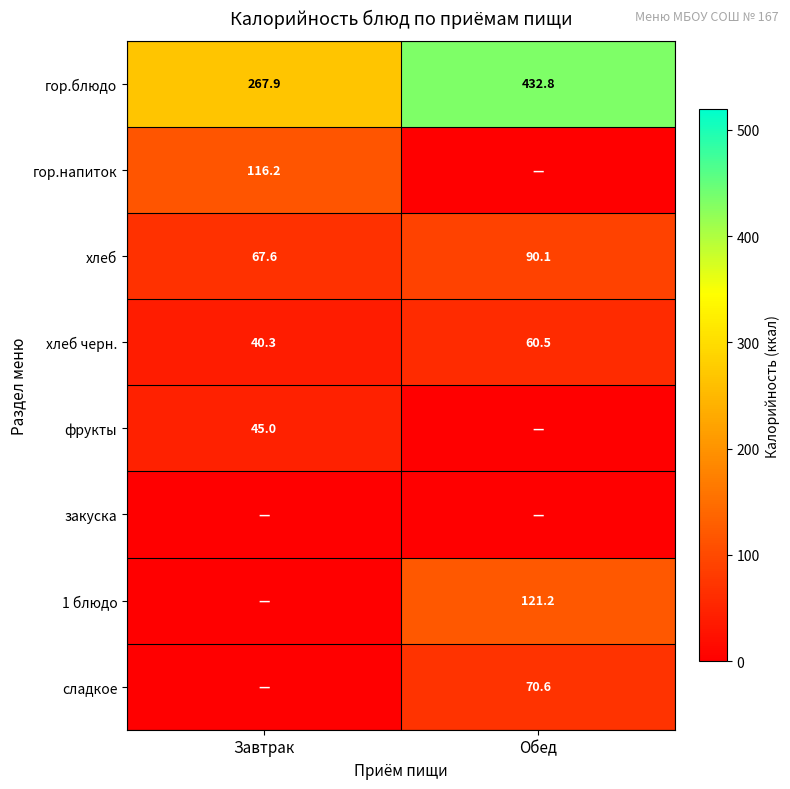

What is the sum of the хлеб values at Завтрак and Обед?

157.7